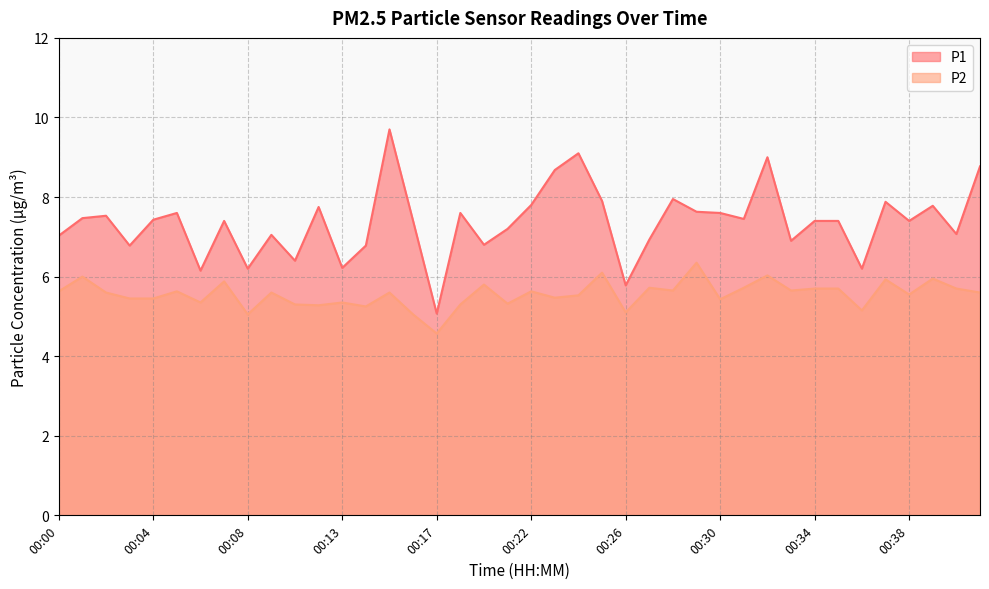

At which label does P2 reach its minimum?

00:17